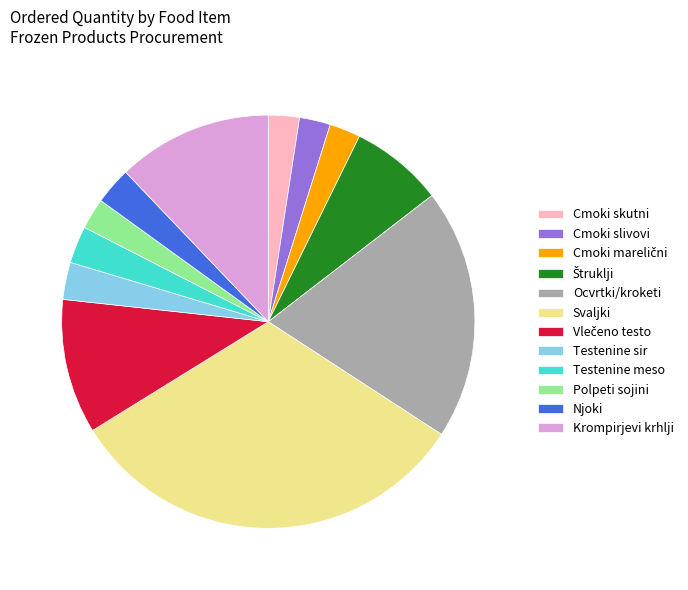

Combined, do Cmoki skutni and Testenine meso account for over 50%?

No